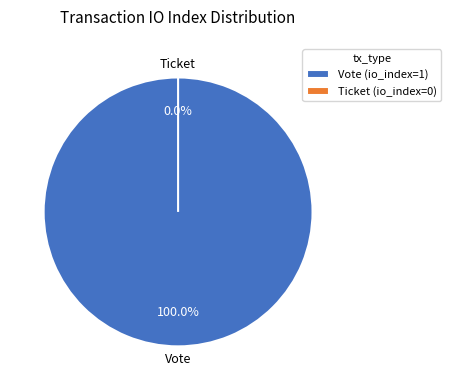

Which category has the smallest portion of the pie?

Ticket